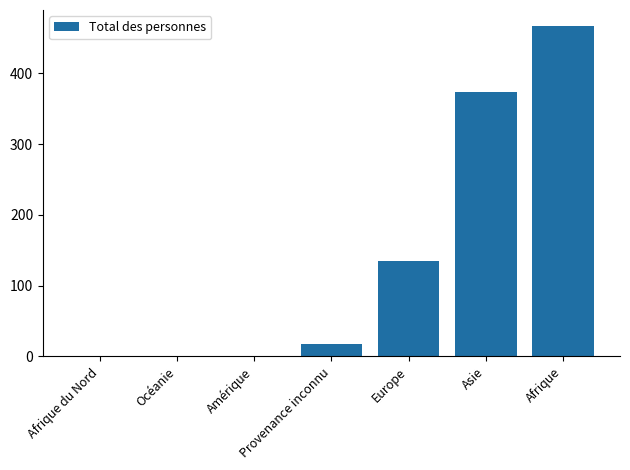

Is it true that the value at Afrique is 466?

True